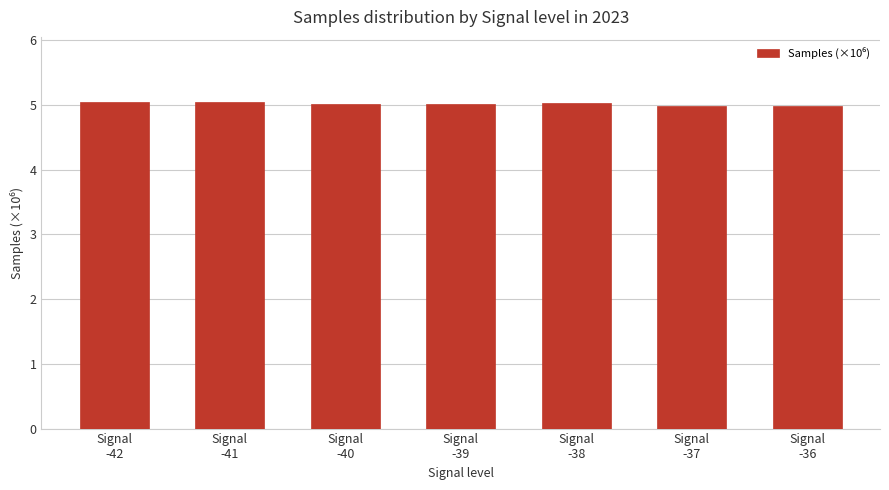

Are the bars horizontal?

No